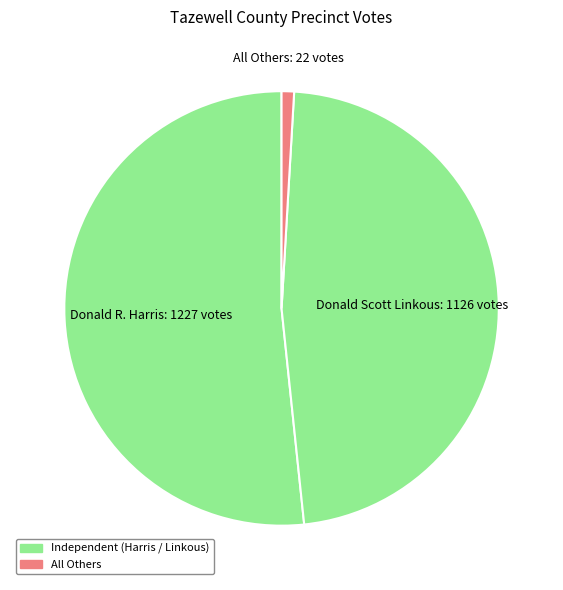

What is the ratio of the value at Donald R. Harris to the value at Donald Scott Linkous?

1.1